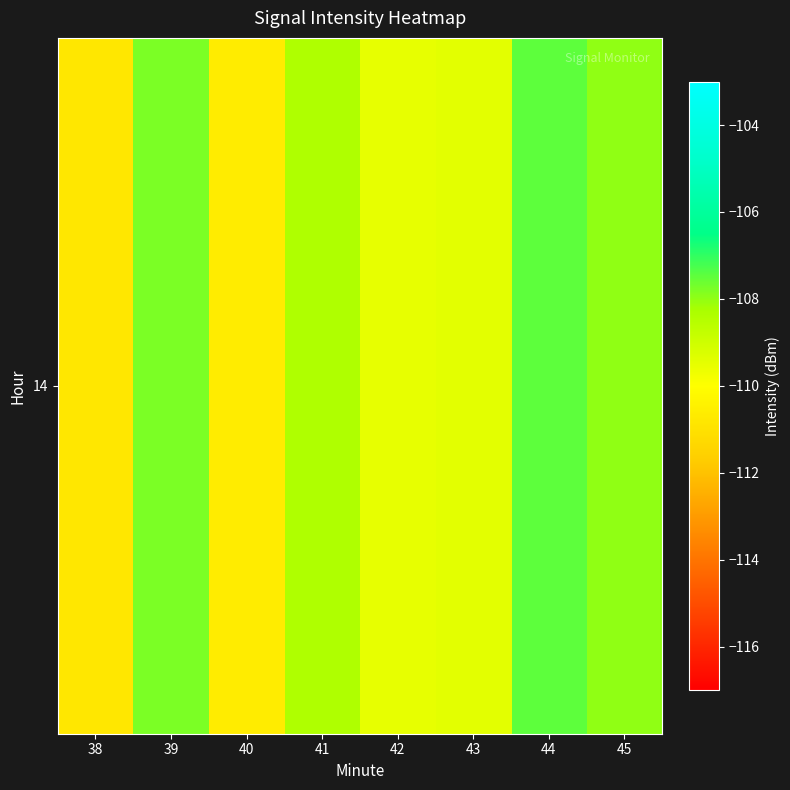

True or false: the data shows -32.0 at 38.

False